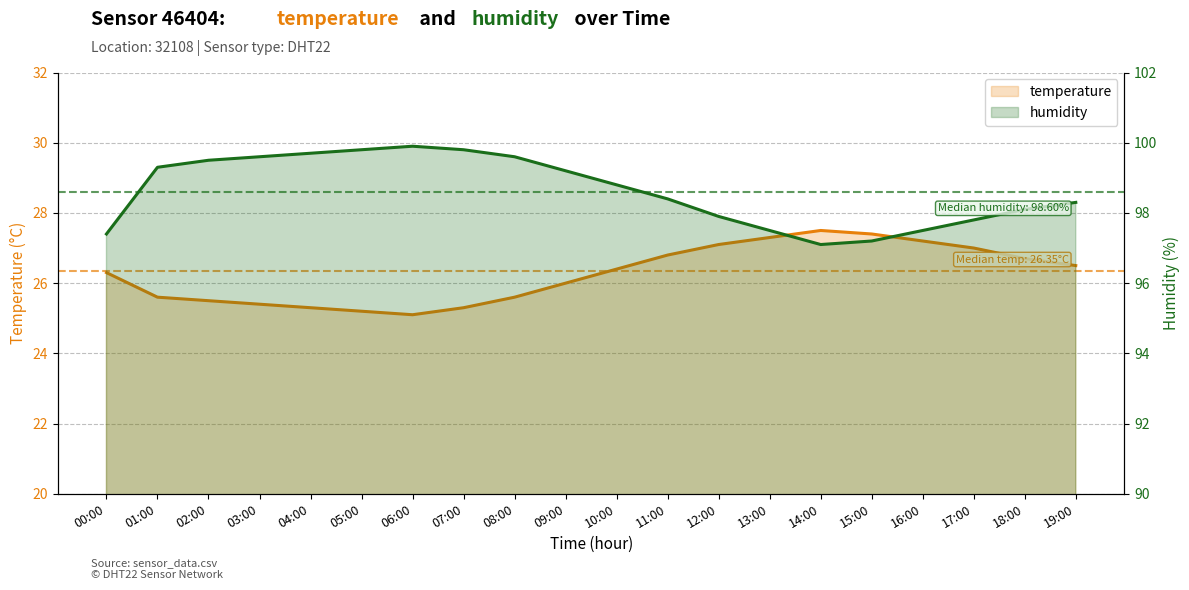

At 12:00, list the series in order from smallest to largest.

temperature, humidity